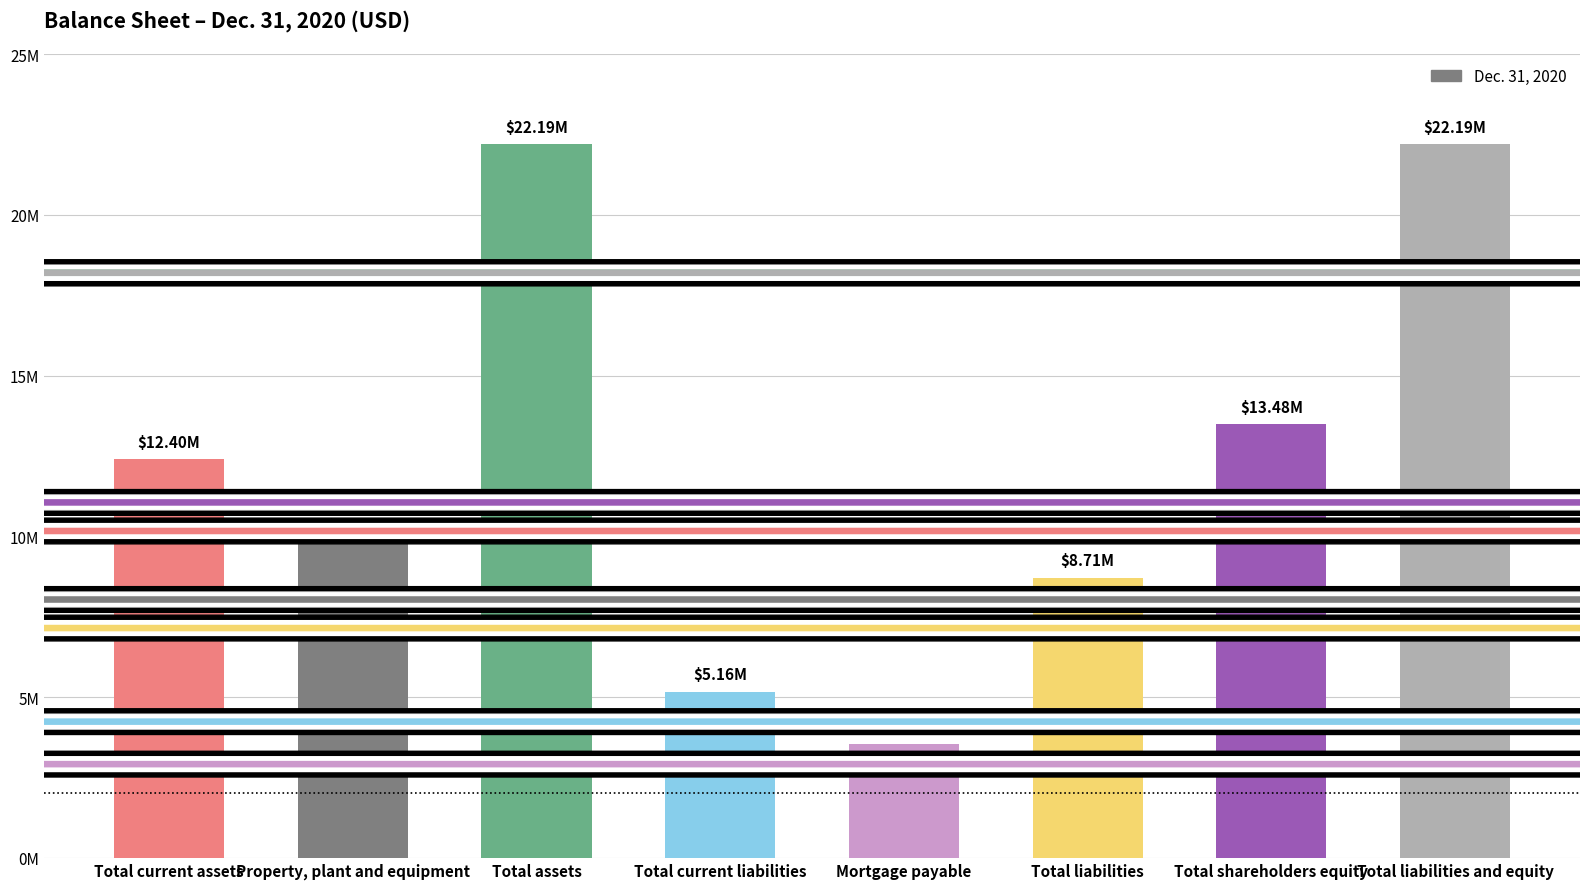

Are the bars horizontal?

No